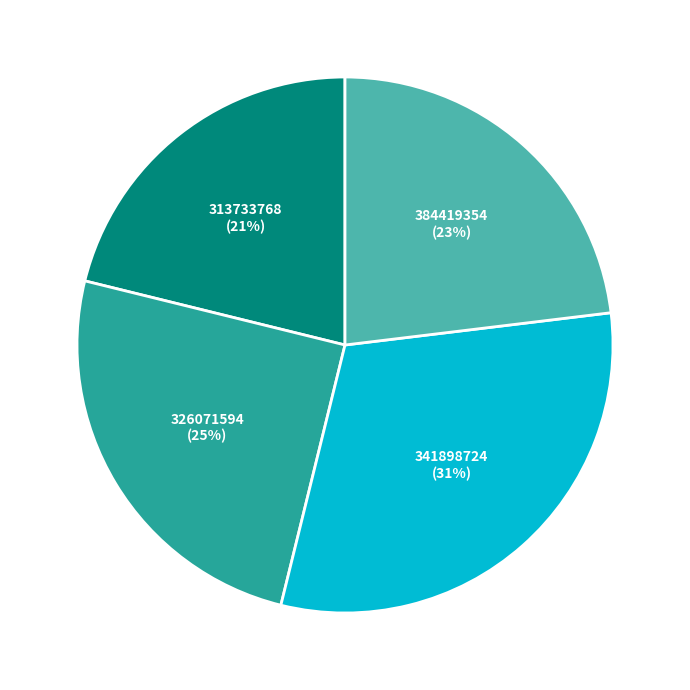

What percentage is the 341898724 slice, to the nearest percent?

31%